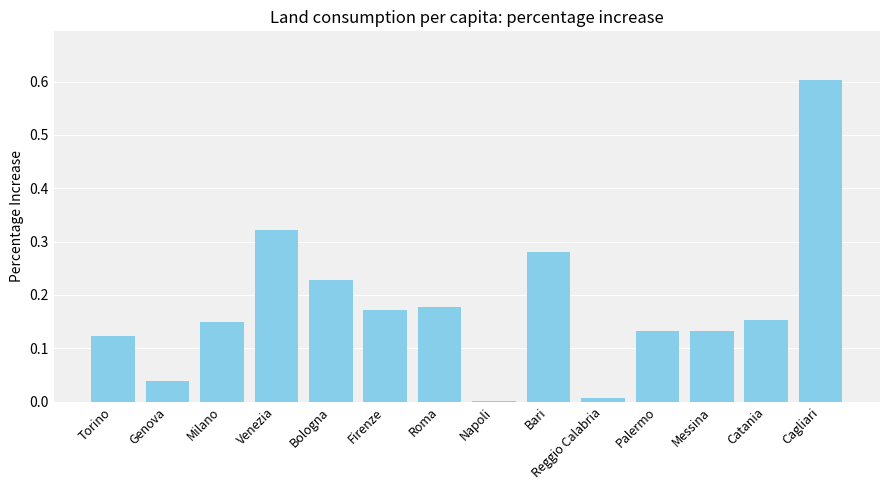

What is the greatest value displayed?

0.6